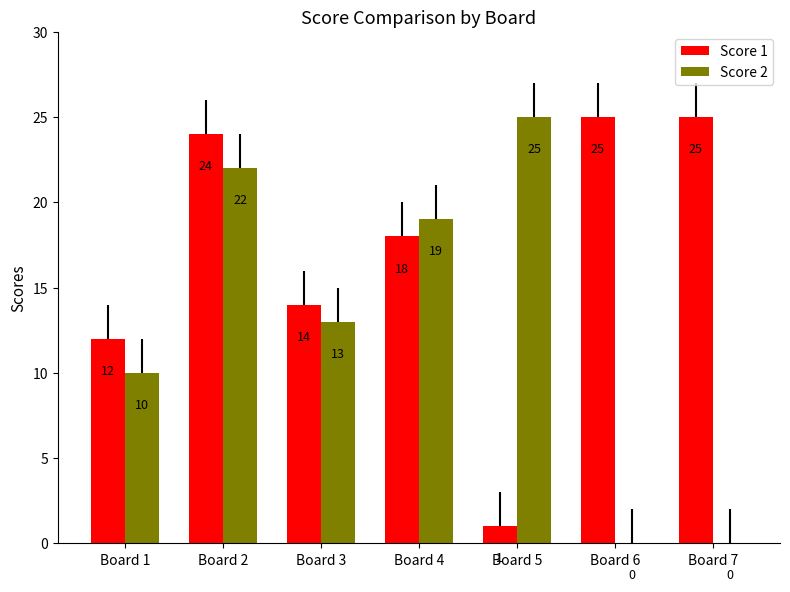

Reading left to right, transcribe all the data shown in this chart.

Score 1: 12	24	14	18	1	25	25
Score 2: 10	22	13	19	25	0	0